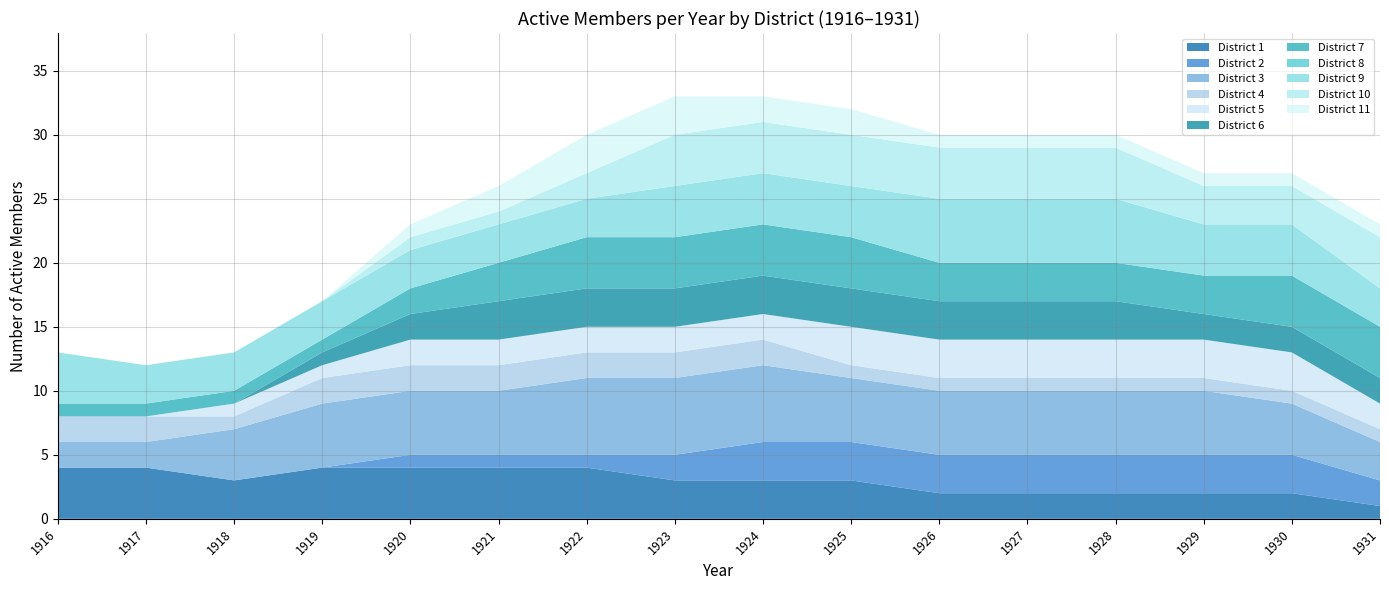

What is the total value across all series at 1929?

27